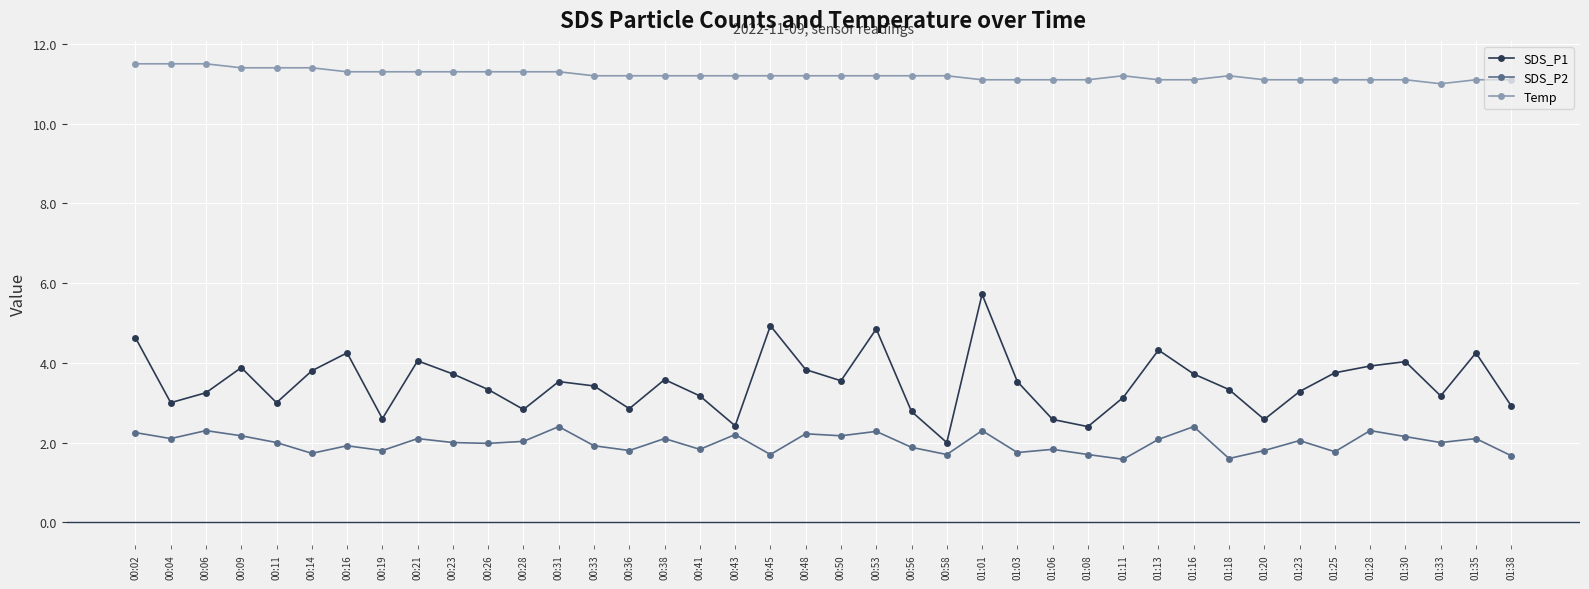

Read the SDS_P2 value at 01:18.

1.6